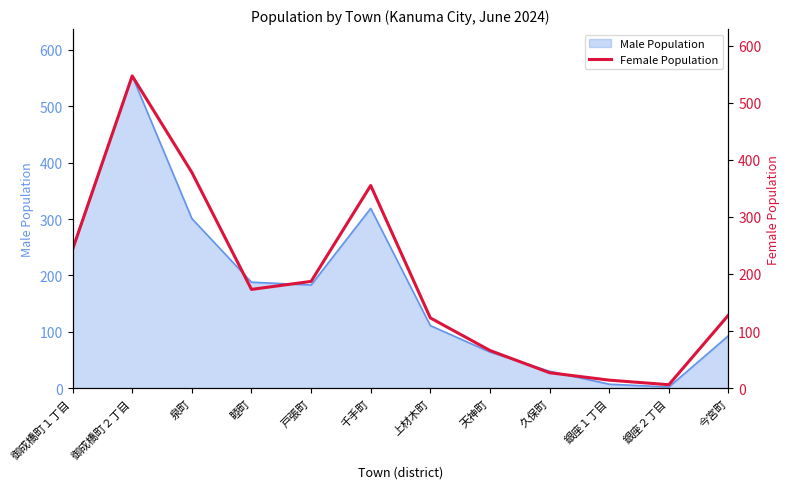

What position from the right is 御成橋町２丁目?

11